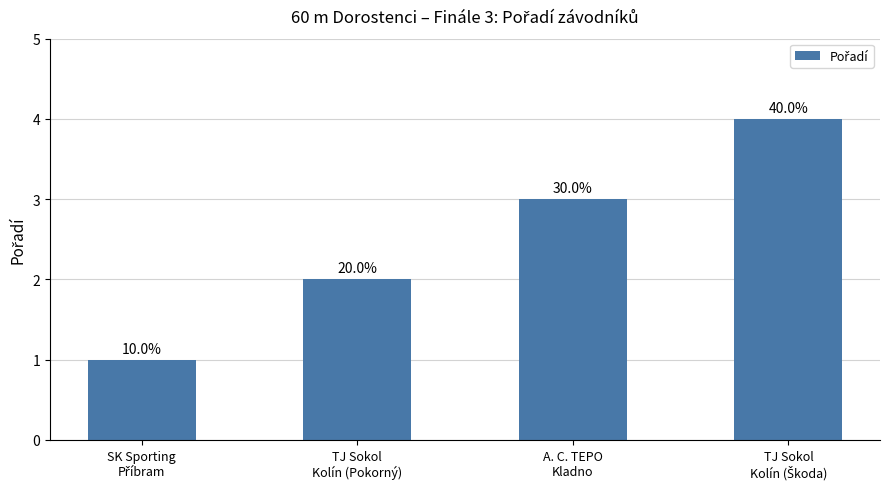

List the labels in order of value, smallest first.

SK Sporting
Příbram, TJ Sokol
Kolín (Pokorný), A. C. TEPO
Kladno, TJ Sokol
Kolín (Škoda)